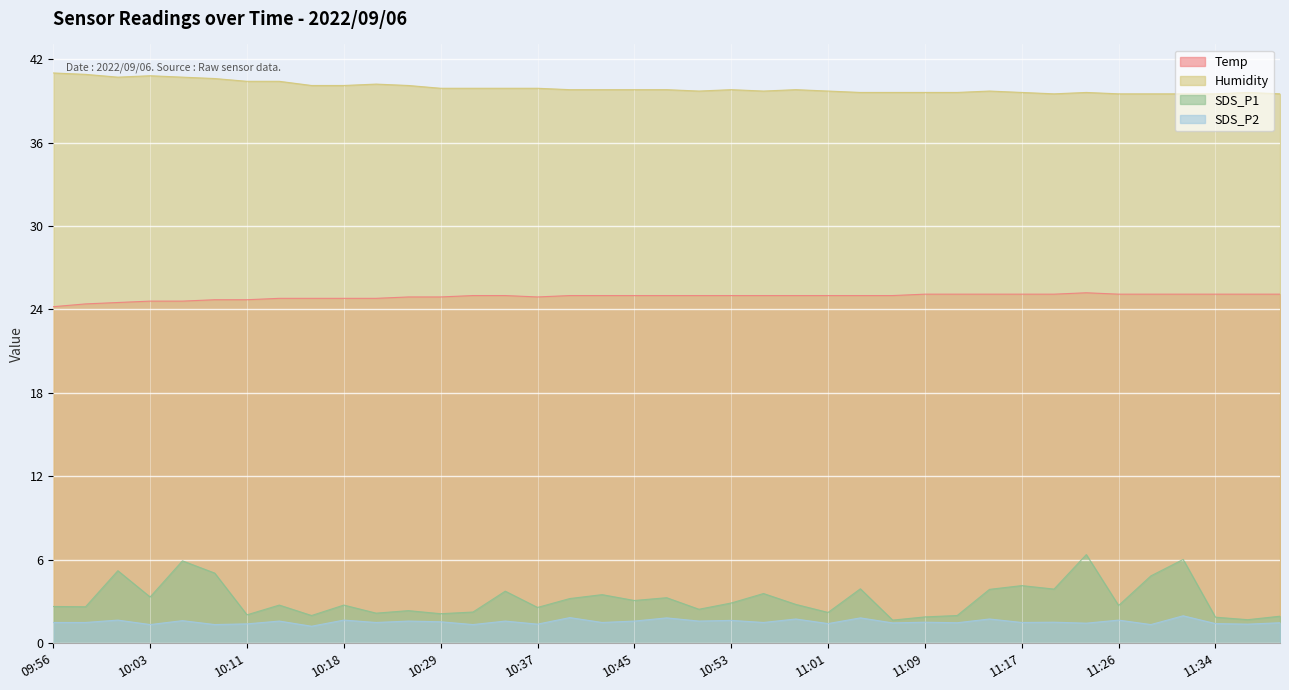

What is the difference between the maximum and minimum values in the SDS_P1 series?

4.7